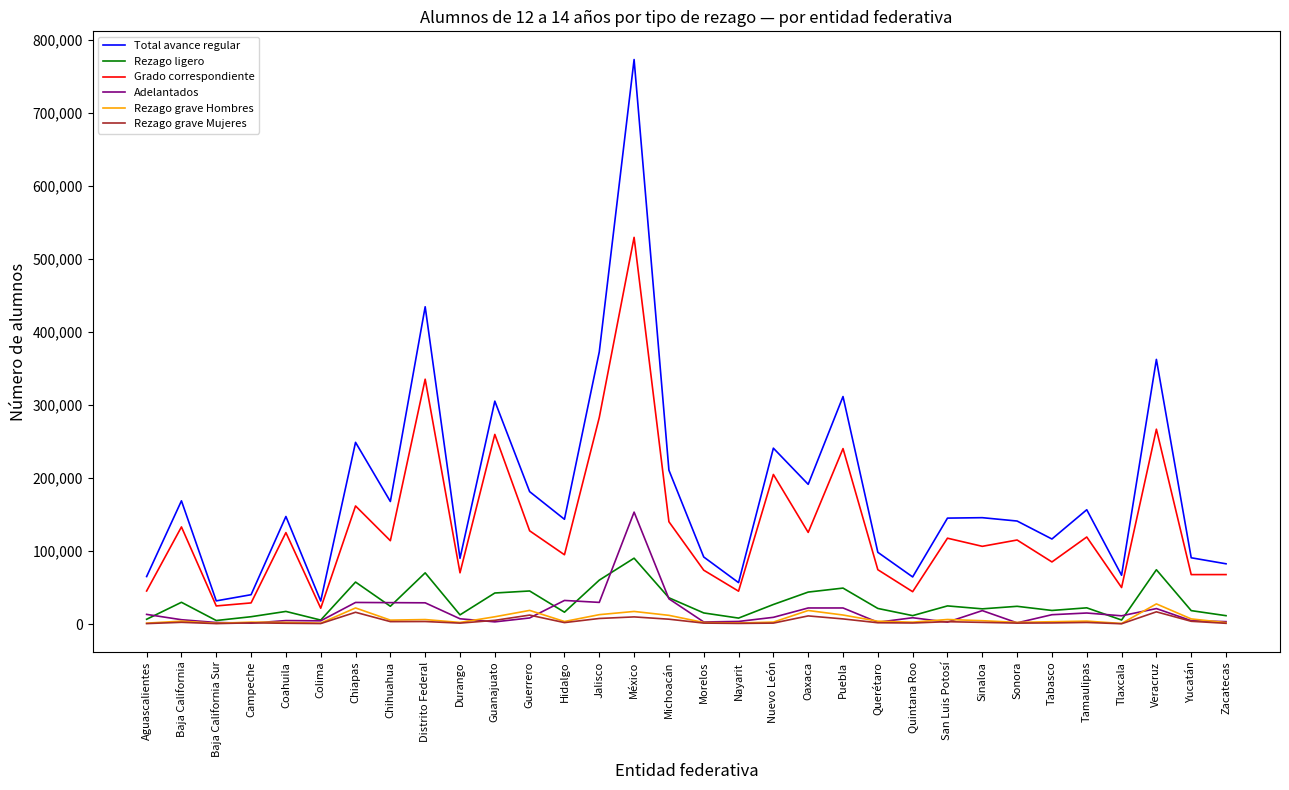

At which category does the chart reach its peak across all series?

México